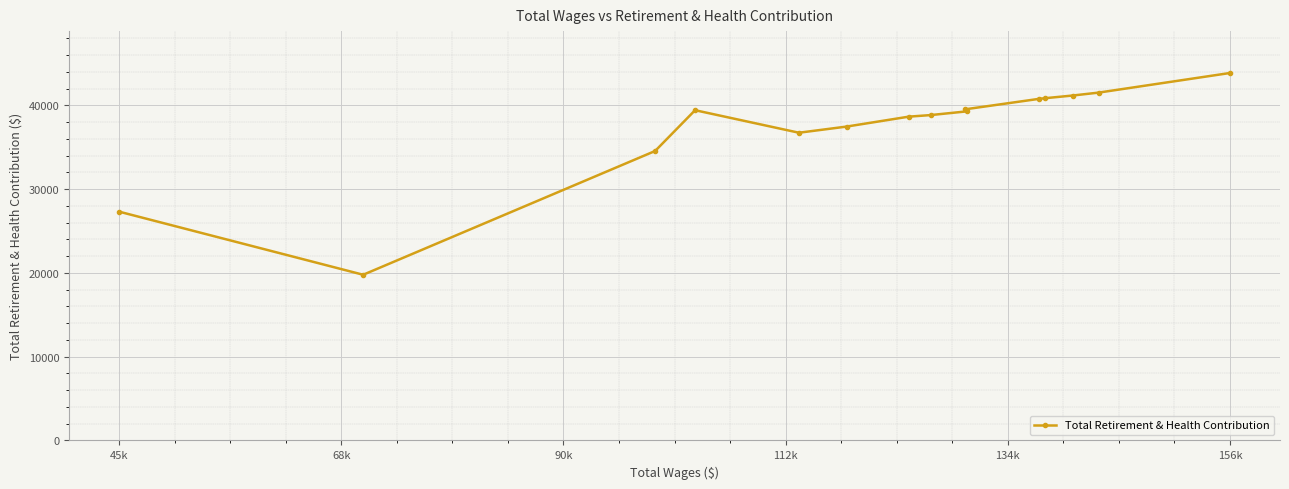

What is the sum of all values?

559771